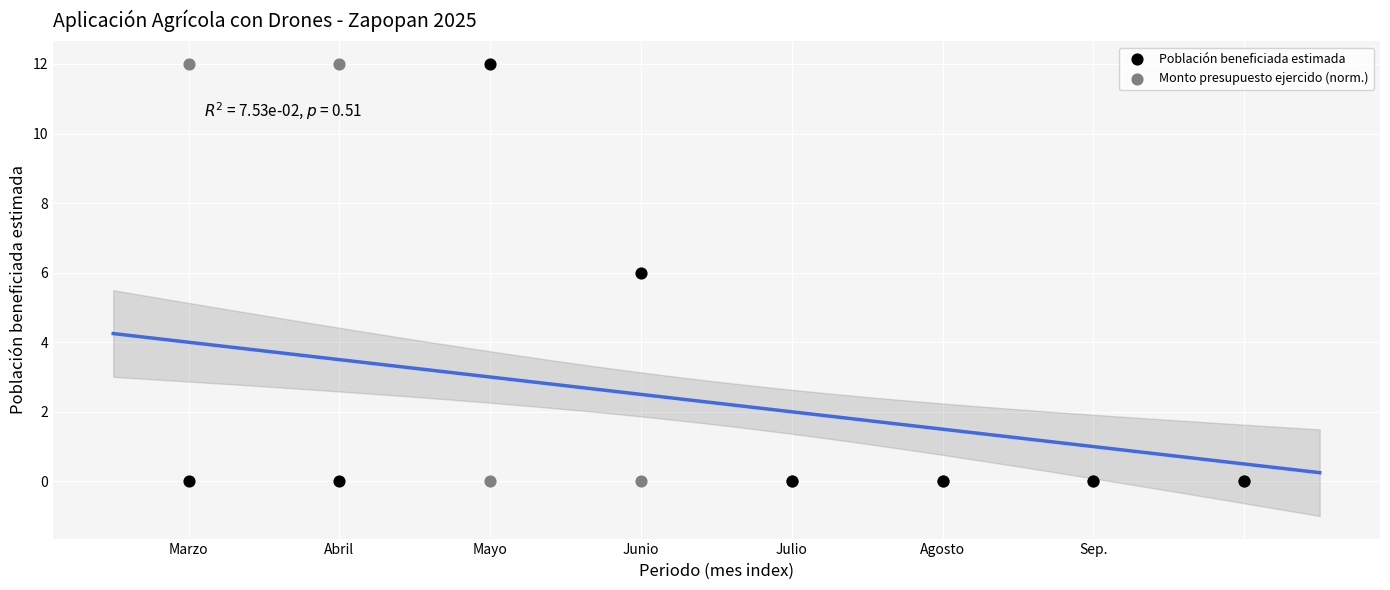

What is the X range (max minus min) for the scatter plot?

7